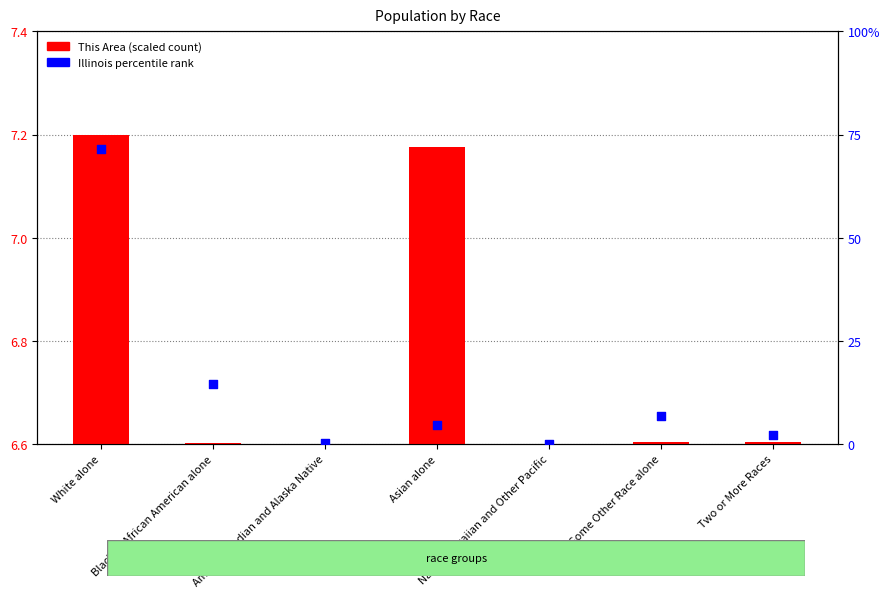

What are all the series names shown in the legend?

This Area (scaled), Illinois %